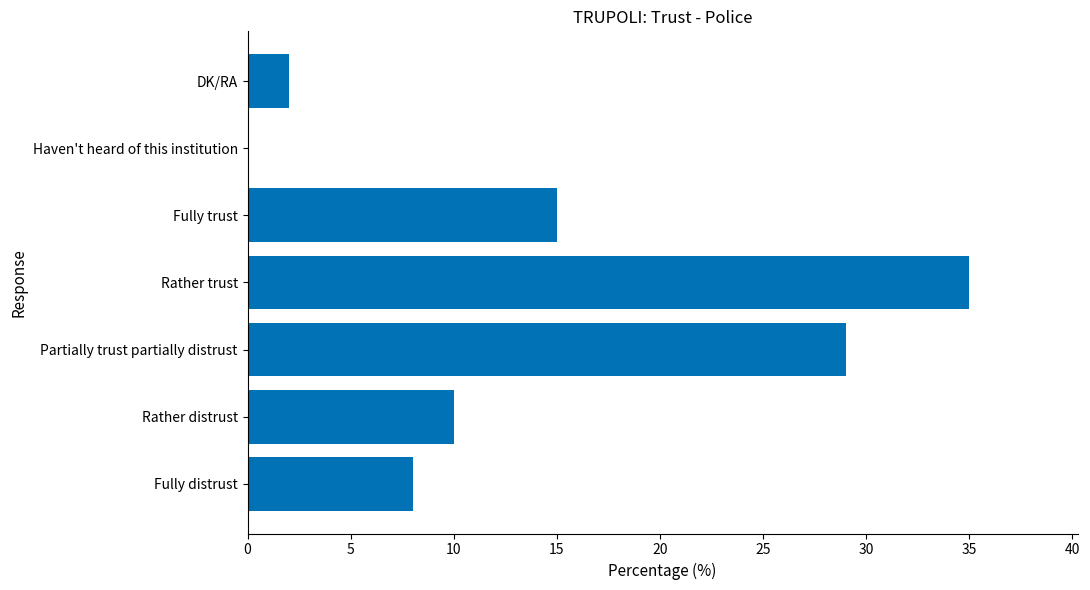

True or false: the data shows 6 at Rather distrust.

False